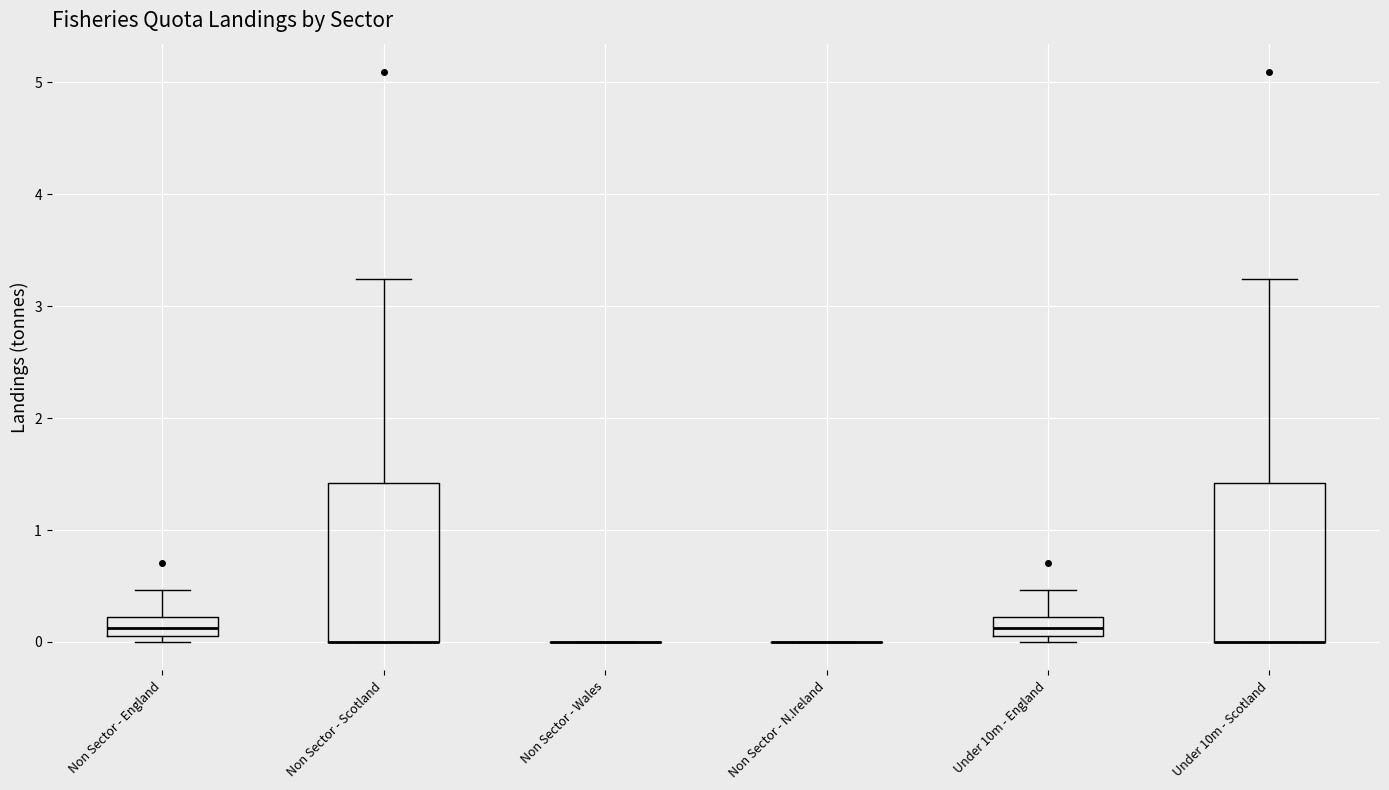

Reading left to right, read every box against the y-axis: the position of its median line, the range the box covers, and the ends of its whiskers. The values are not printed on the chart, so give them approximately, as read against the axis.

Non Sector - England: median 0.1 (inside the box), box 0.1 to 0.2, whiskers 0.0 to 0.5
Non Sector - Scotland: median 0.0 (drawn on the box's lower edge), box 0.0 to 1.4, whiskers 0.0 to 3.2
Non Sector - Wales: box collapsed to a line at 0.0, whiskers 0.0 to 0.0
Non Sector - N.Ireland: box collapsed to a line at 0.0, whiskers 0.0 to 0.0
Under 10m - England: median 0.1 (inside the box), box 0.1 to 0.2, whiskers 0.0 to 0.5
Under 10m - Scotland: median 0.0 (drawn on the box's lower edge), box 0.0 to 1.4, whiskers 0.0 to 3.2